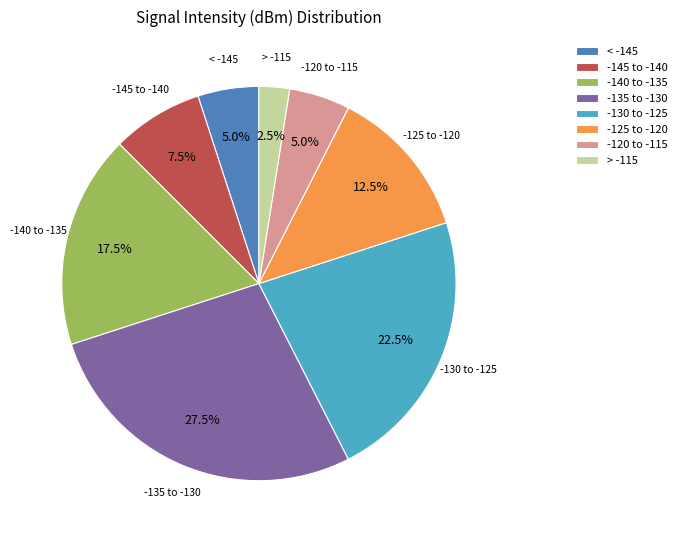

How many segments does this pie chart have?

8